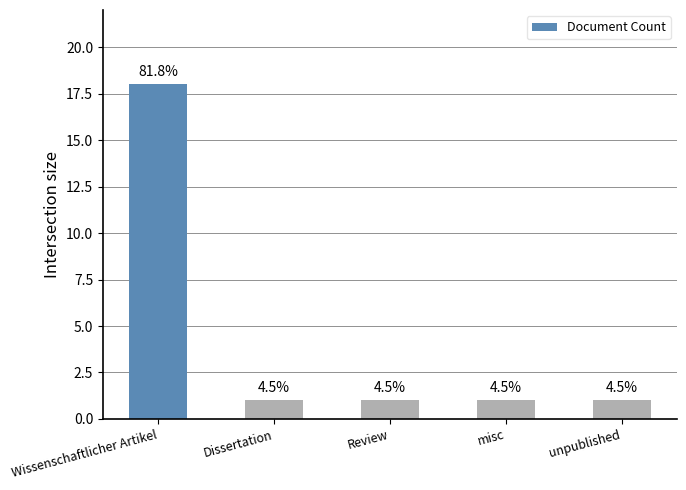

How many bars are there in total?

5